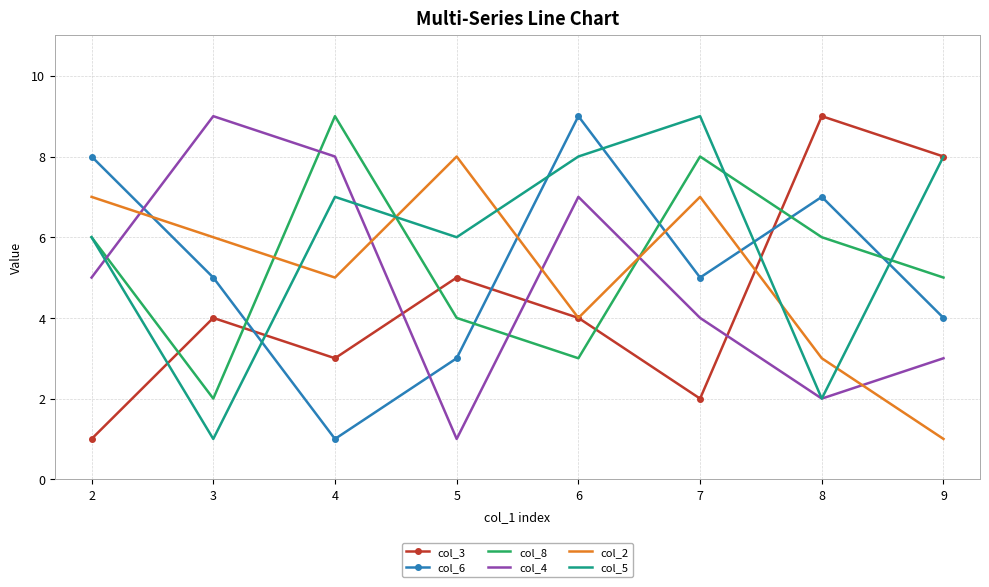

Is the value of col_3 at 8 greater than the value of col_2 at 8?

Yes